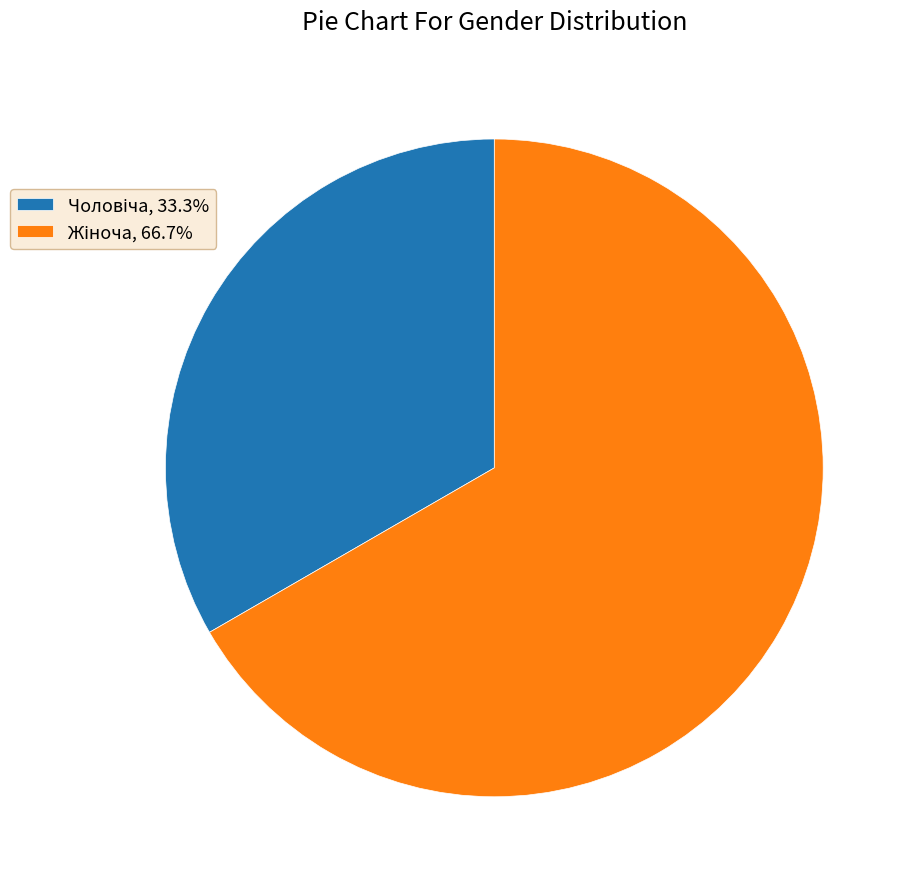

The Чоловіча slice represents 33% of the pie. True or false?

True